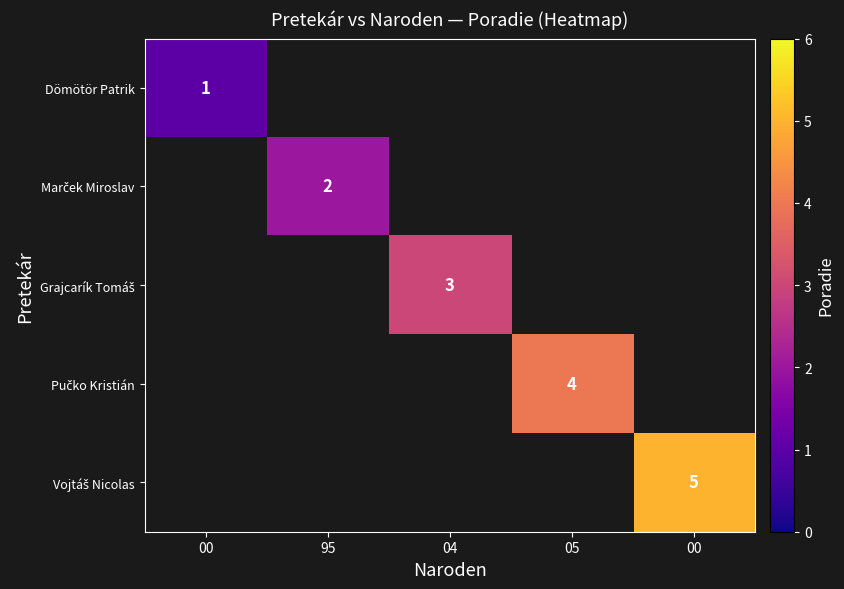

Rank the series by their average value, from lowest to highest.

Dömötör Patrik, Marček Miroslav, Grajcarík Tomáš, Pučko Kristián, Vojtáš Nicolas